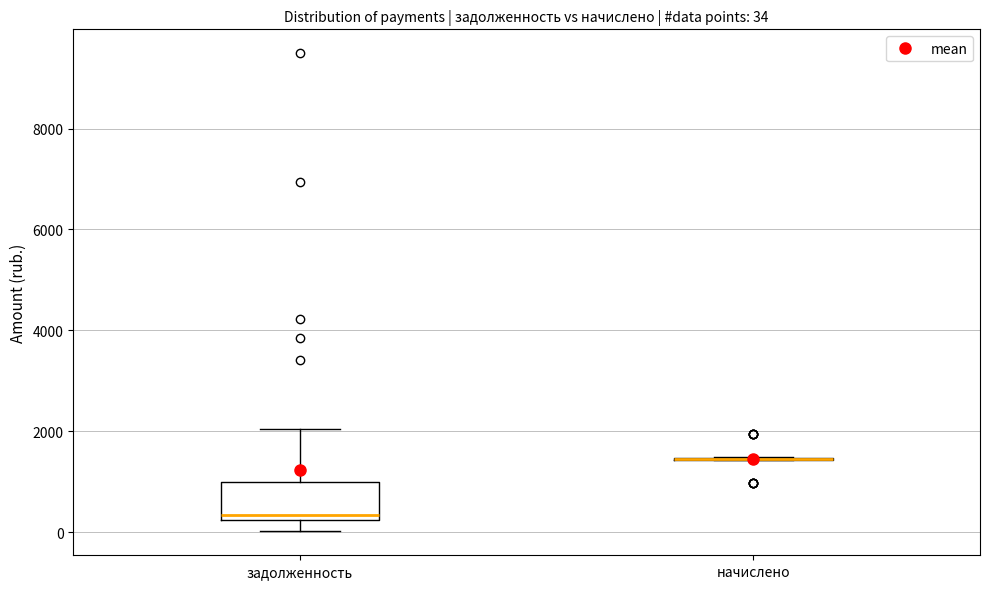

Comparing the boxes themselves (not the whiskers), which one is the tallest?

задолженность